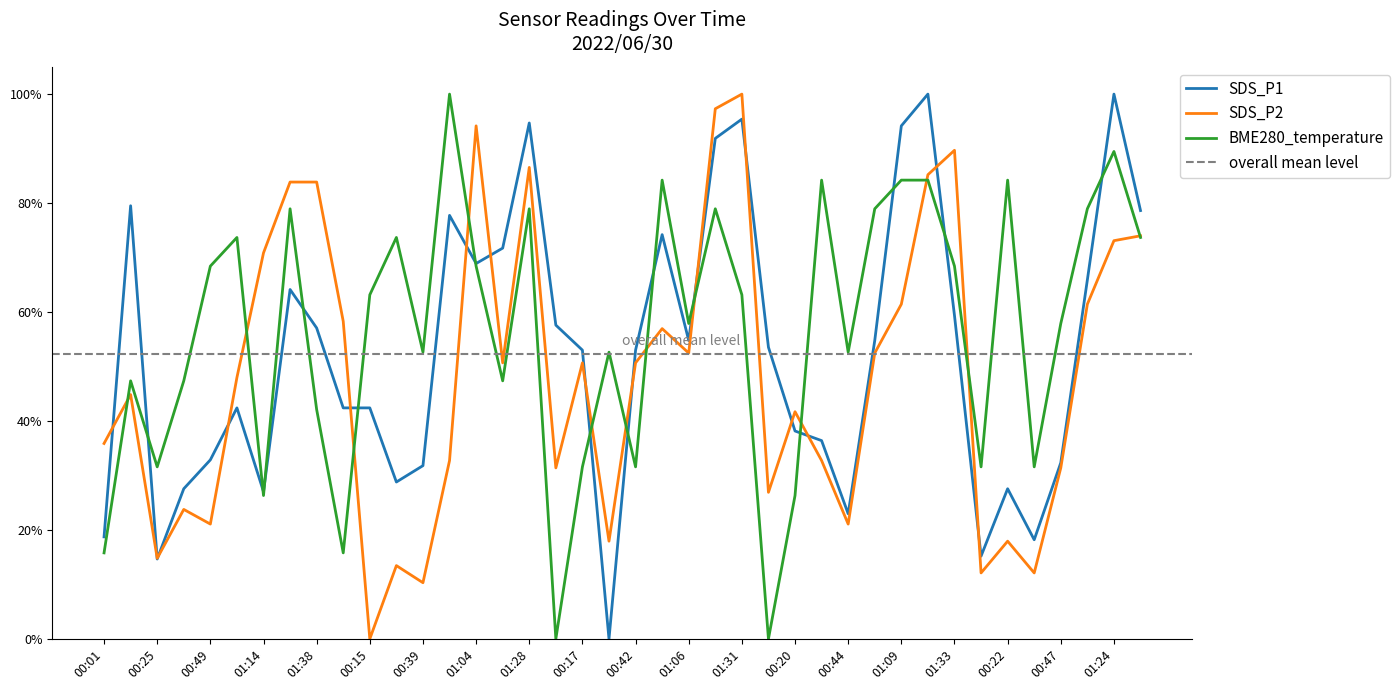

The value of SDS_P2 at 00:27 is 0.1. True or false?

True